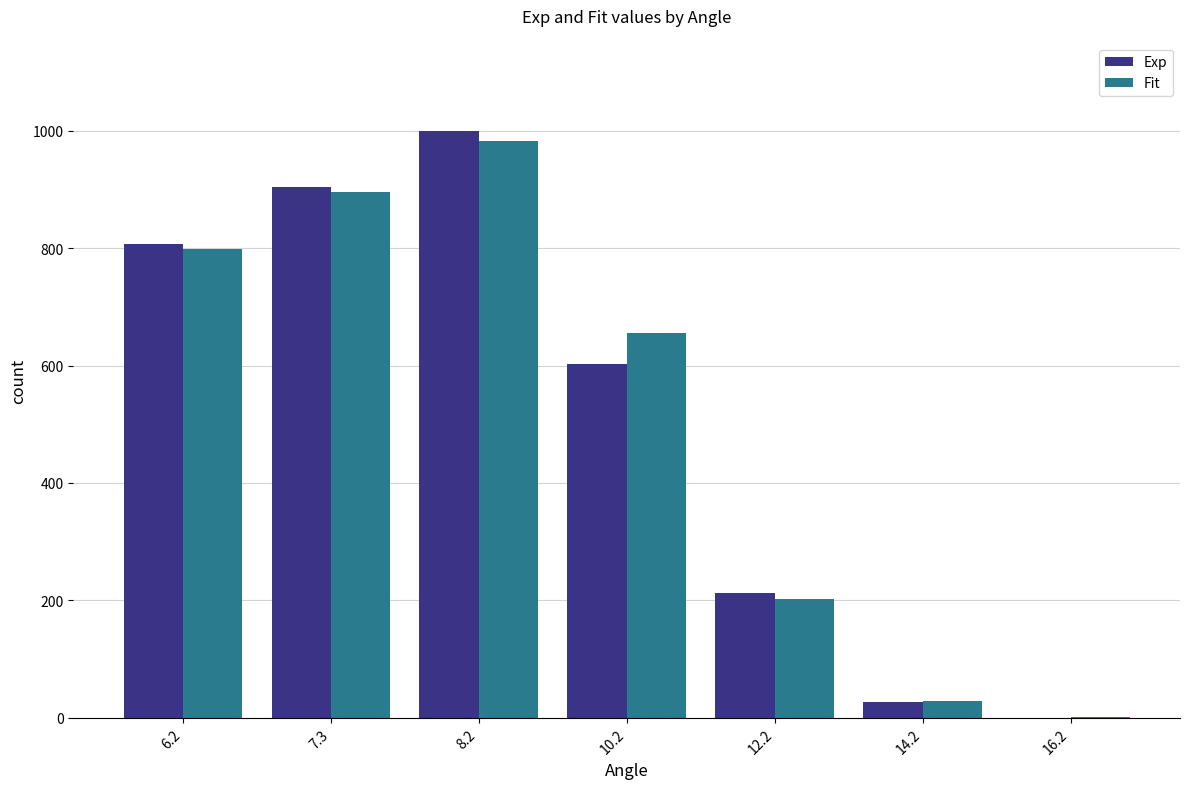

What are all the series names shown in the legend?

Exp, Fit